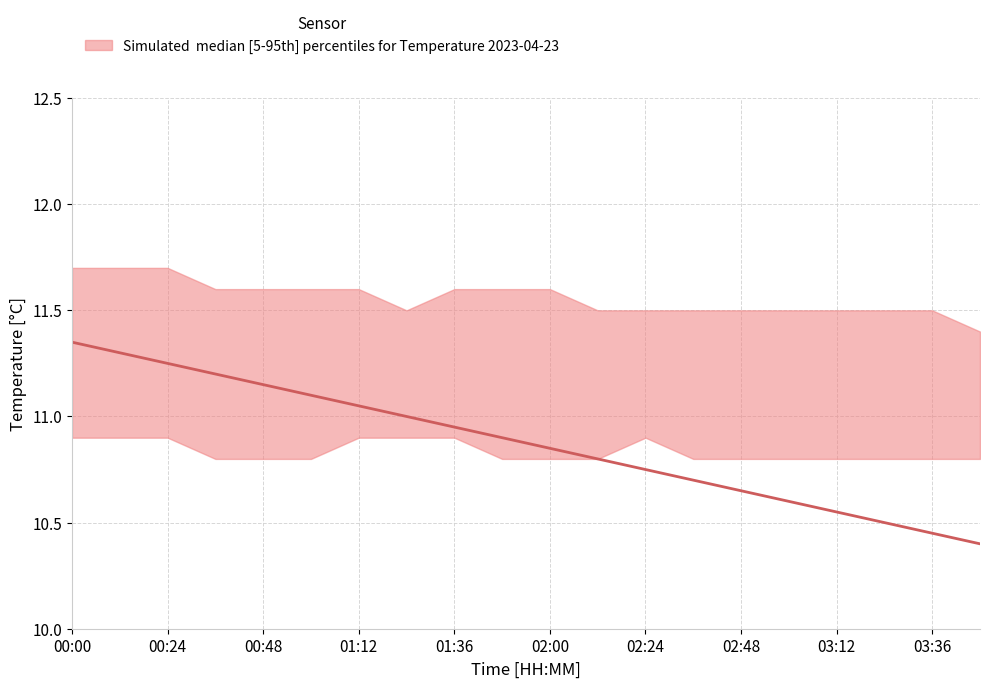

What is the value of the Temp_upper point at the 4th from the left?

11.6